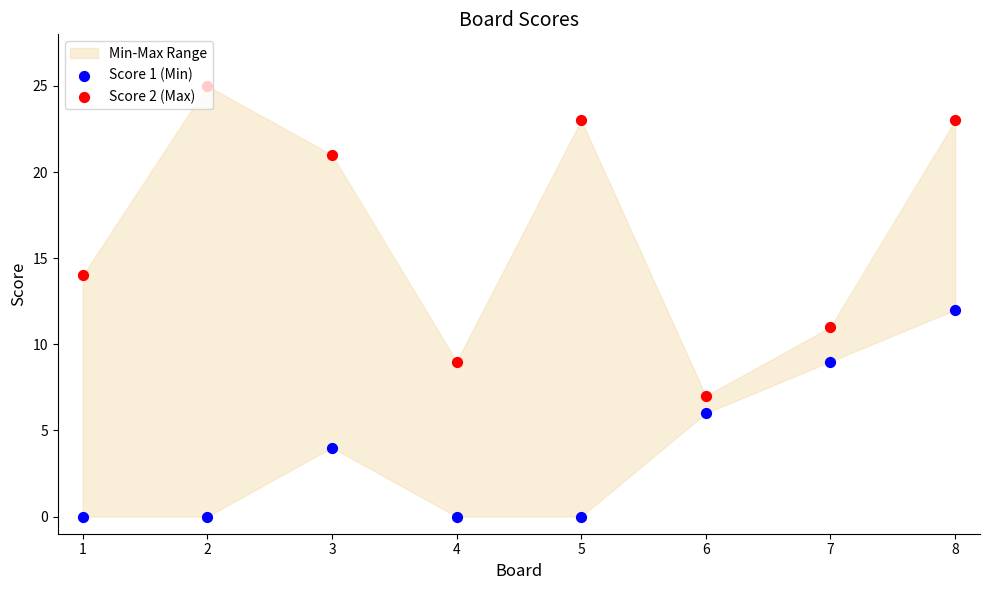

At how many categories does at least one series exceed 10?

6